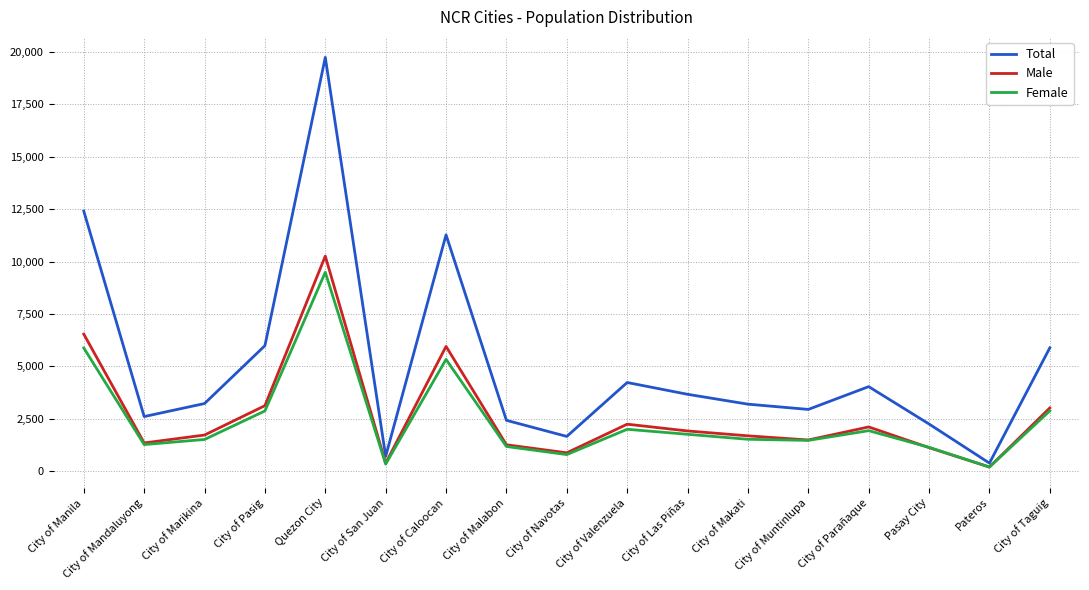

What position from the right is City of Valenzuela?

8